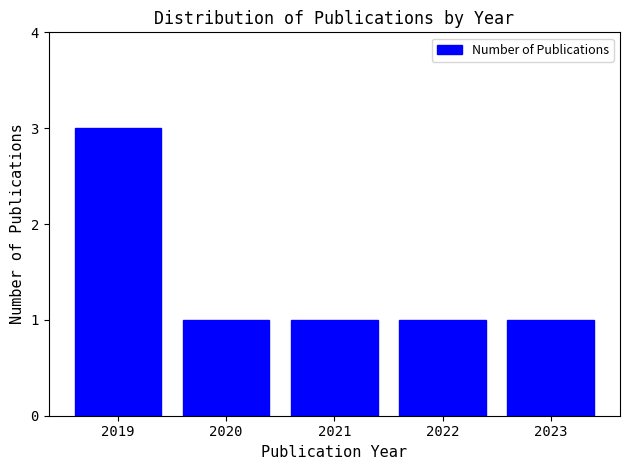

The value at 2021 is 0. True or false?

False